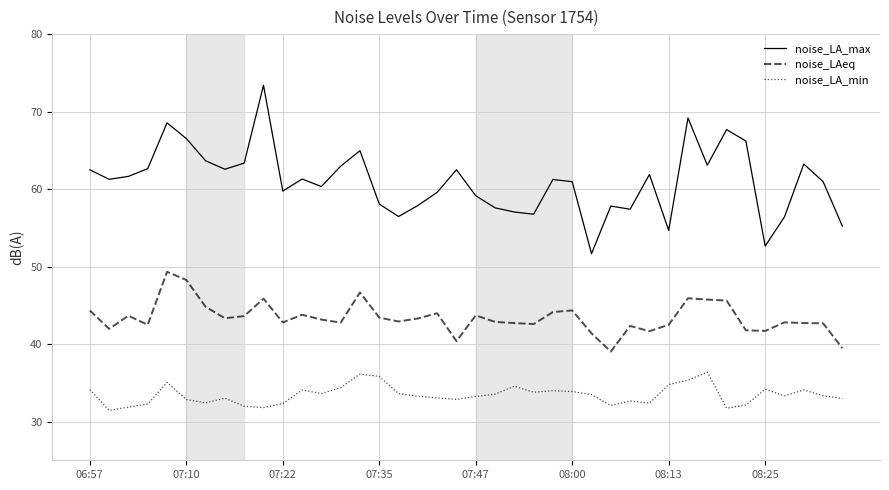

What is the maximum value for noise_LA_min?

36.4